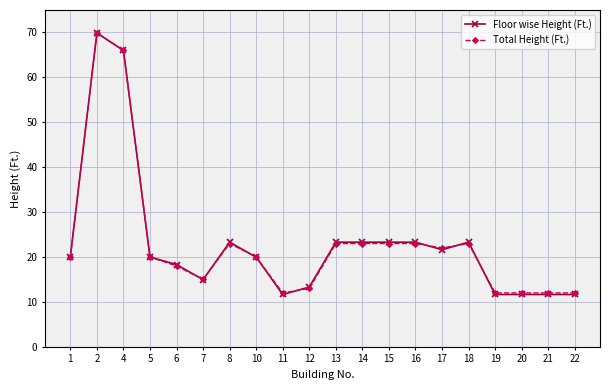

What is the difference between the highest and lowest values at 15?

0.3